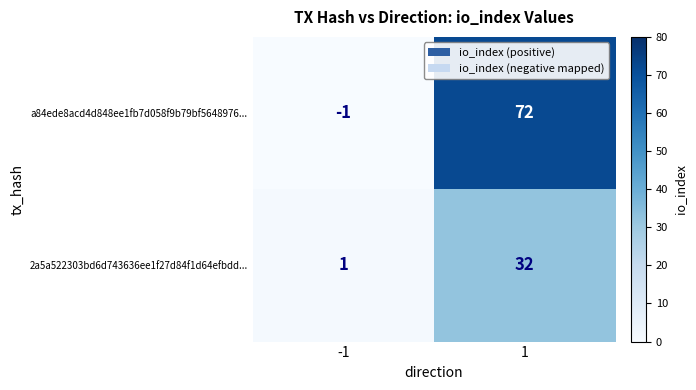

Rank the series by their average value, from lowest to highest.

2a5a522303bd6d743636ee1f27d84f1d64efbdd..., a84ede8acd4d848ee1fb7d058f9b79bf5648976...